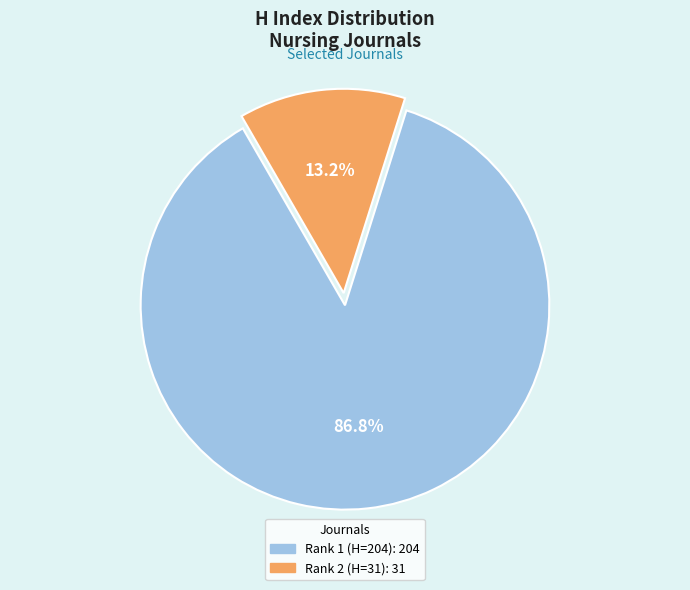

How many segments does this pie chart have?

2